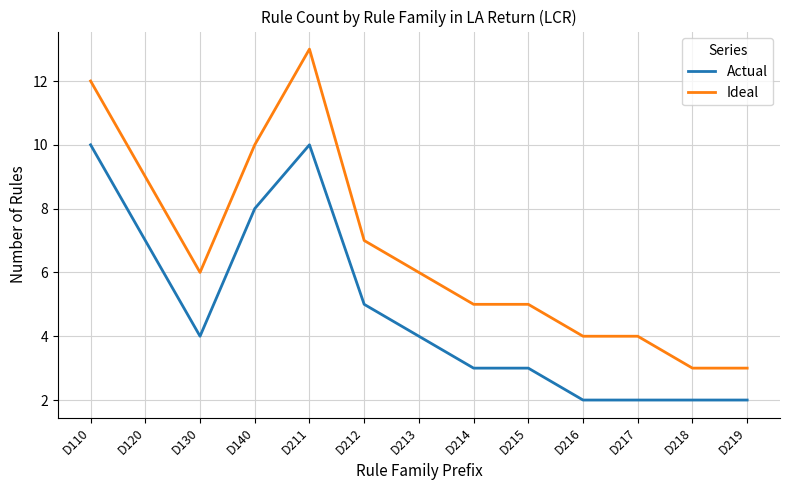

Rank the series at D217 from lowest to highest value.

Actual, Ideal